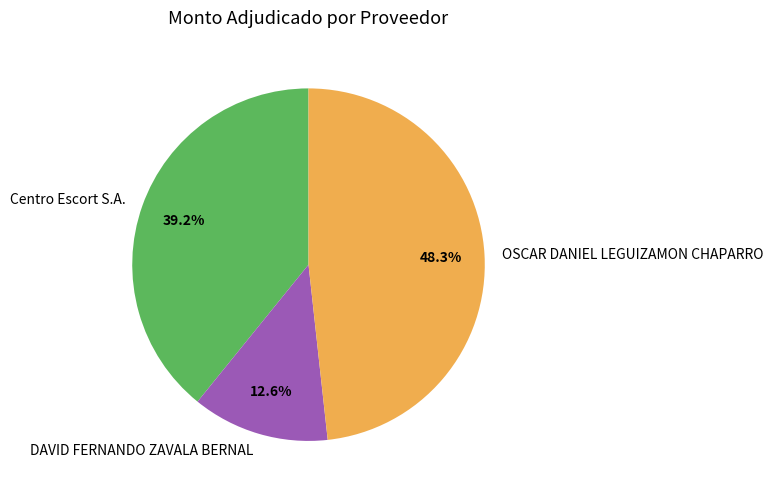

Which category has the smallest portion of the pie?

DAVID FERNANDO ZAVALA BERNAL